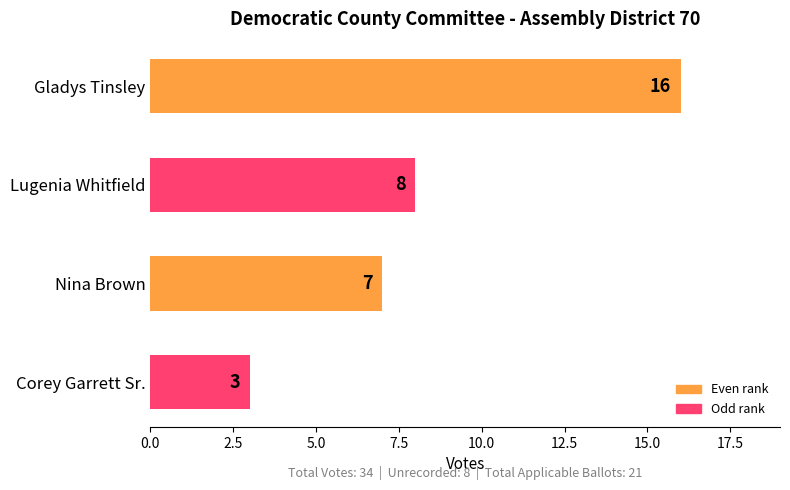

Between Nina Brown and Gladys Tinsley, which is larger?

Gladys Tinsley